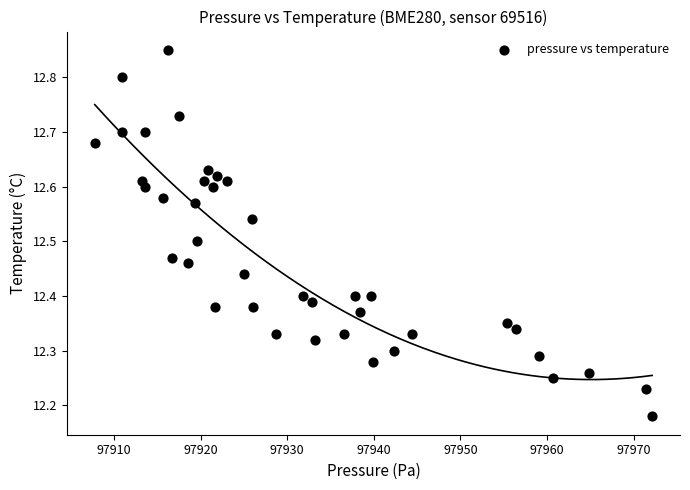

What is the range of Y values (max minus min)?

0.7